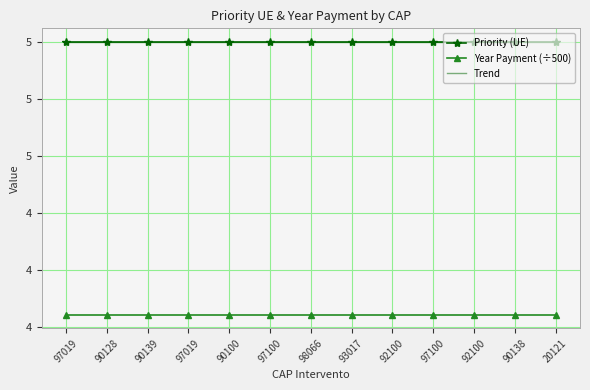

What is the value of the Trend point at the 13th from the left?

5.0